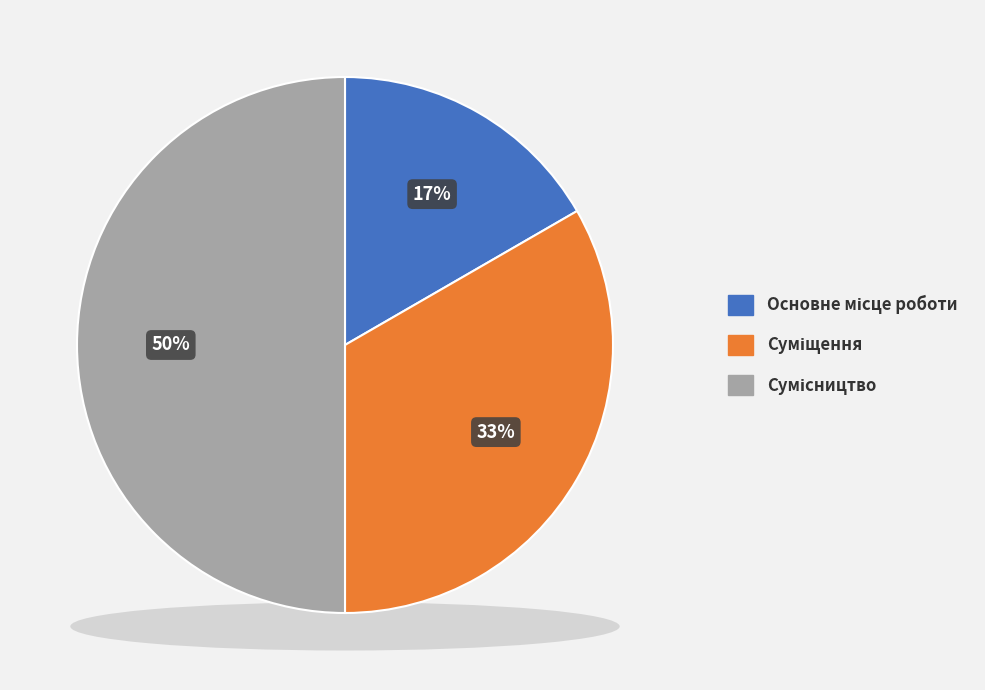

Which has a higher value, Основне місце роботи or Сумісництво?

Сумісництво